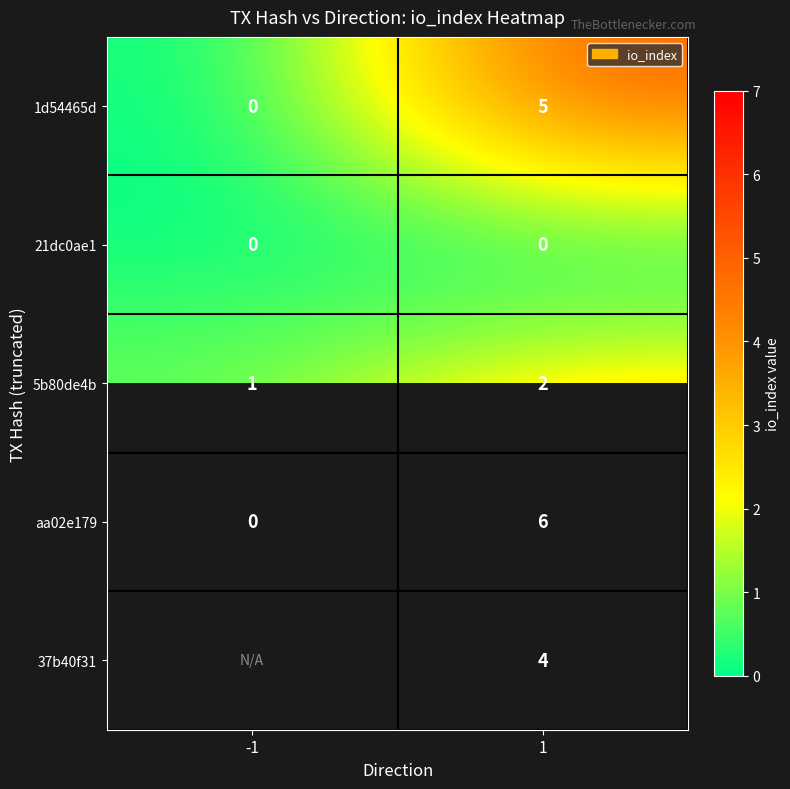

Rank the categories by 1d54465d value from lowest to highest.

-1, 1